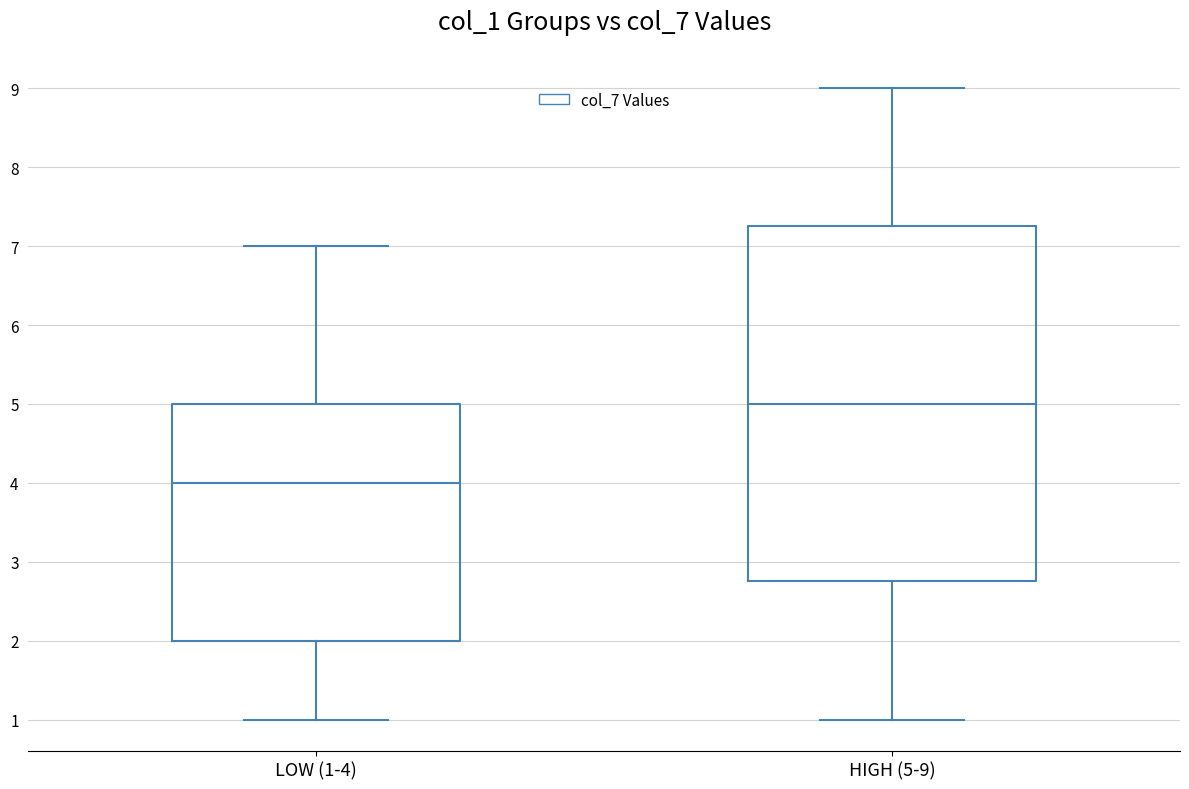

Reading left to right, read every box against the y-axis: the position of its median line, the range the box covers, and the ends of its whiskers. The values are not printed on the chart, so give them approximately, as read against the axis.

LOW (1-4): median 4.0, box 2.0 to 5.0, whiskers 1.0 to 7.0
HIGH (5-9): median 5.0, box 2.8 to 7.3, whiskers 1.0 to 9.0